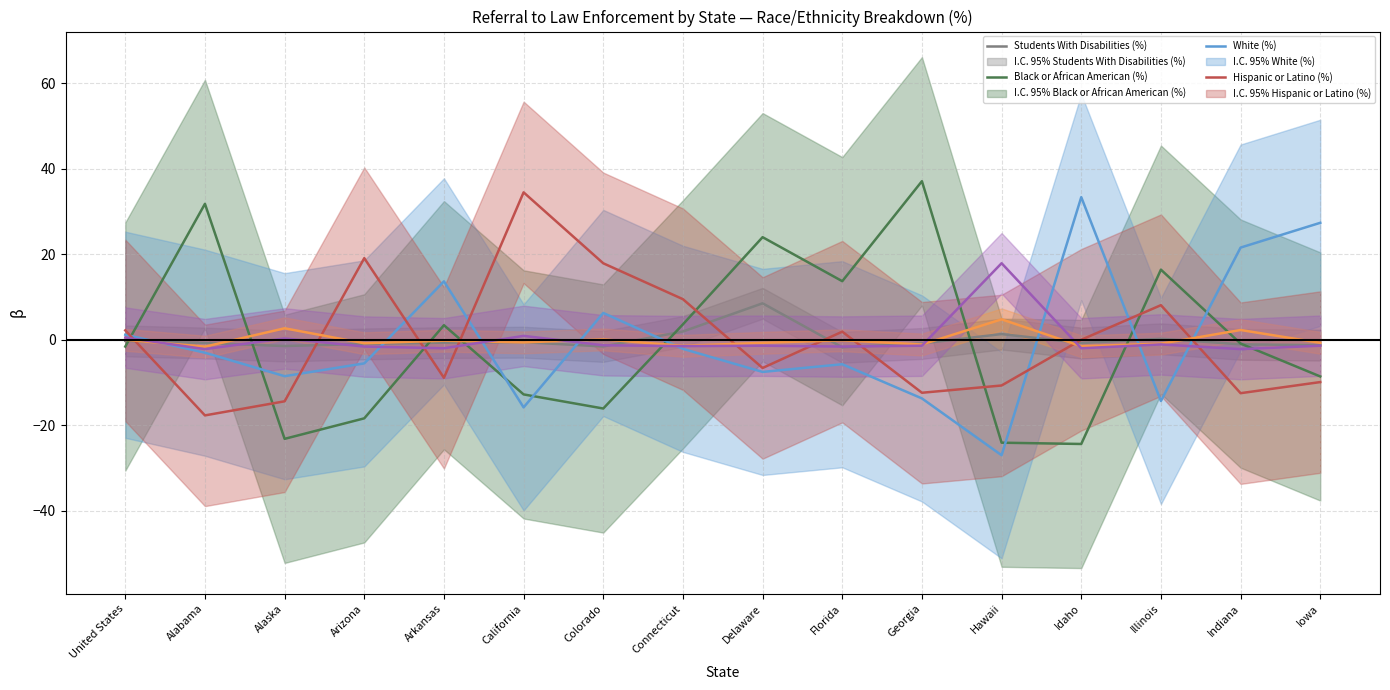

Which has a higher value, Georgia or Arkansas?

Arkansas